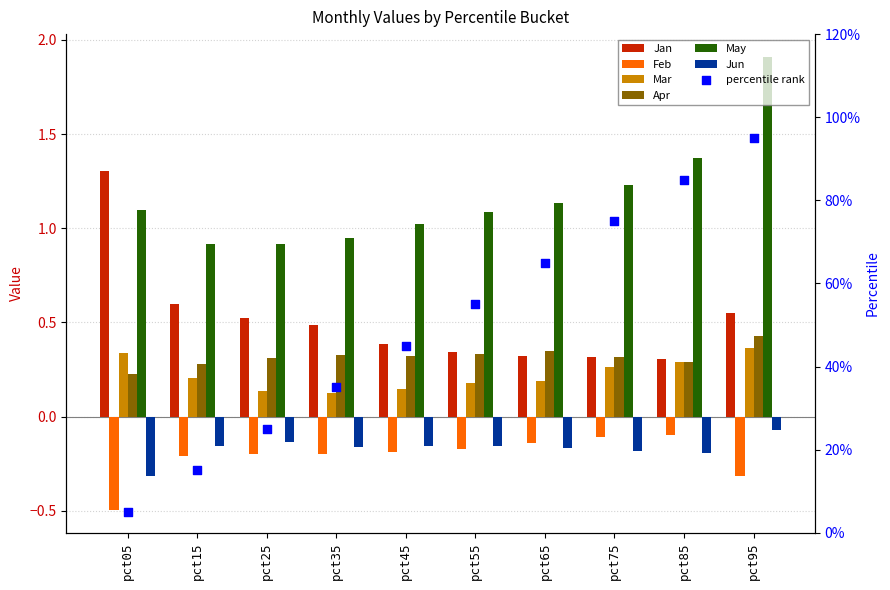

What is the total value across all series at pct15?

1.6